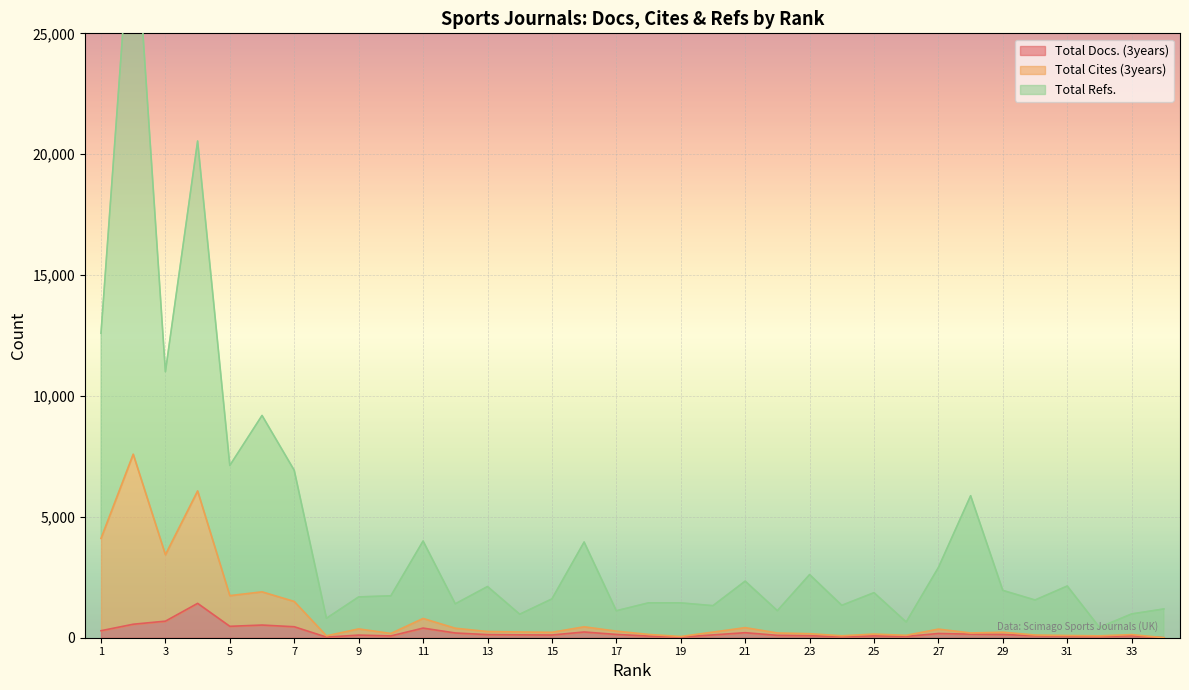

What value does the Total Refs. series have at 11, to the nearest 10?

4000